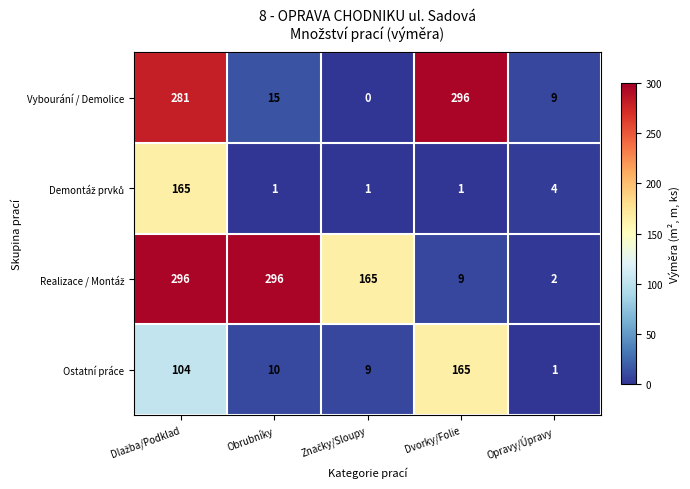

What is the maximum value shown in the chart?

296